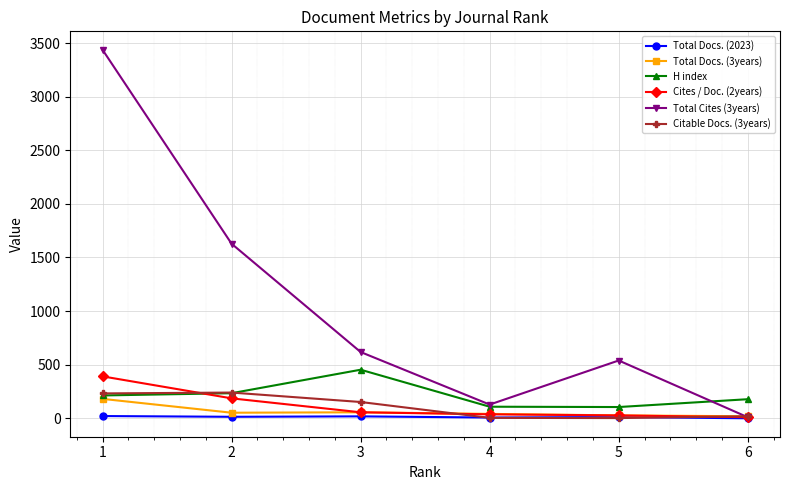

At how many categories does at least one series exceed 3230?

1